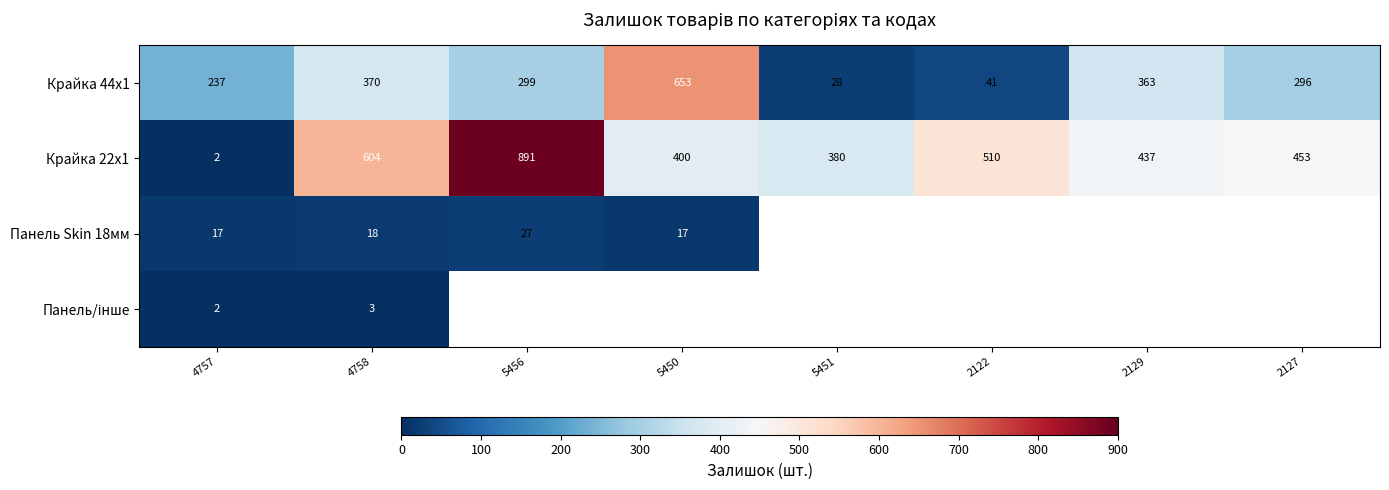

At which label does Крайка 22x1 reach its peak?

5456